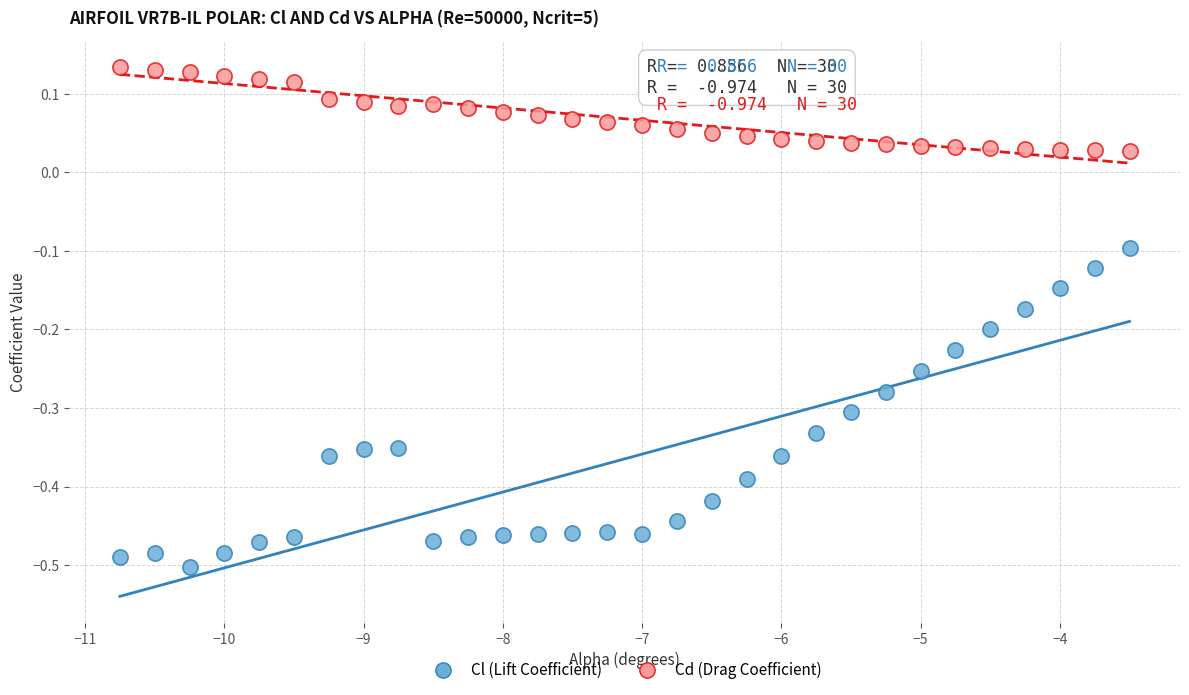

Across all data points, what is the range of X values (max minus min)?

7.2